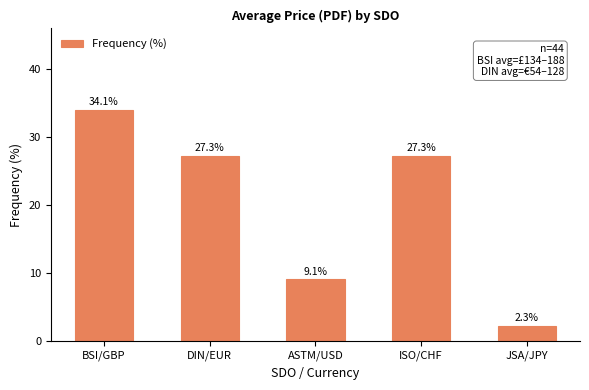

The chart shows a value of 38.6 at DIN/EUR. True or false?

False